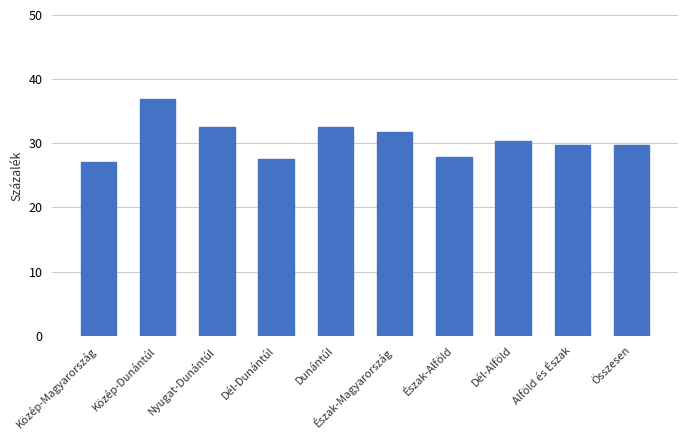

What is the difference between the maximum and second lowest values?

9.3